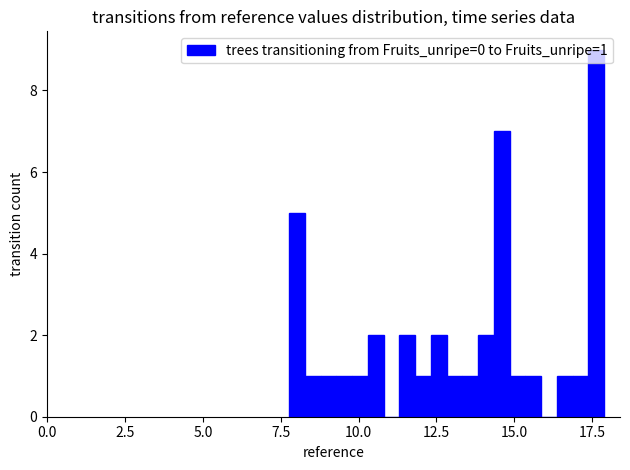

Read against the x-axis, roughly where is the centre of the tallest bar?

17.5